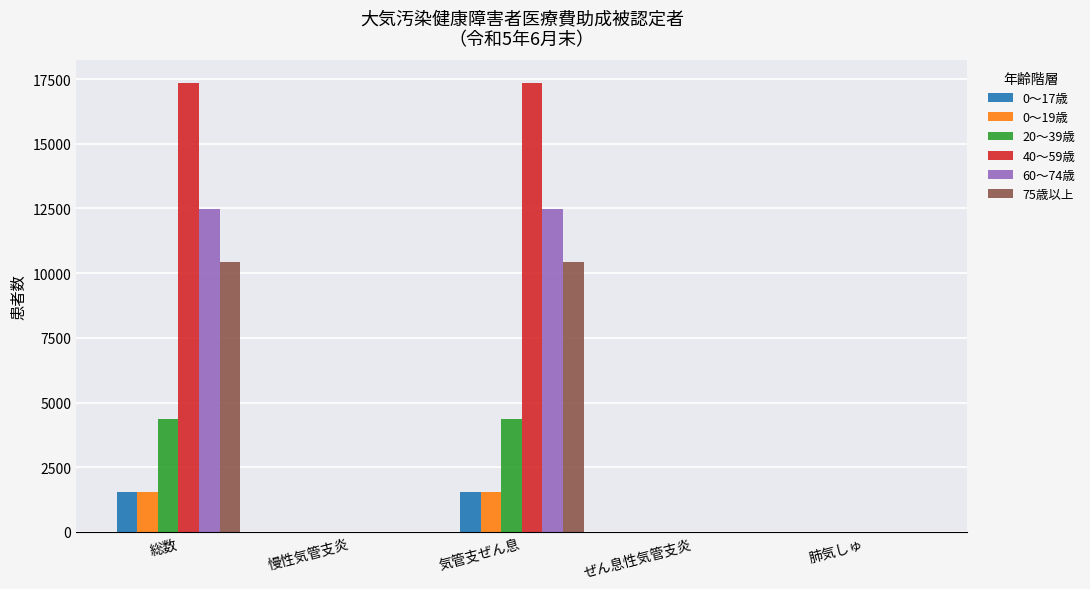

How many values in the 60～74歳 series exceed 0?

2